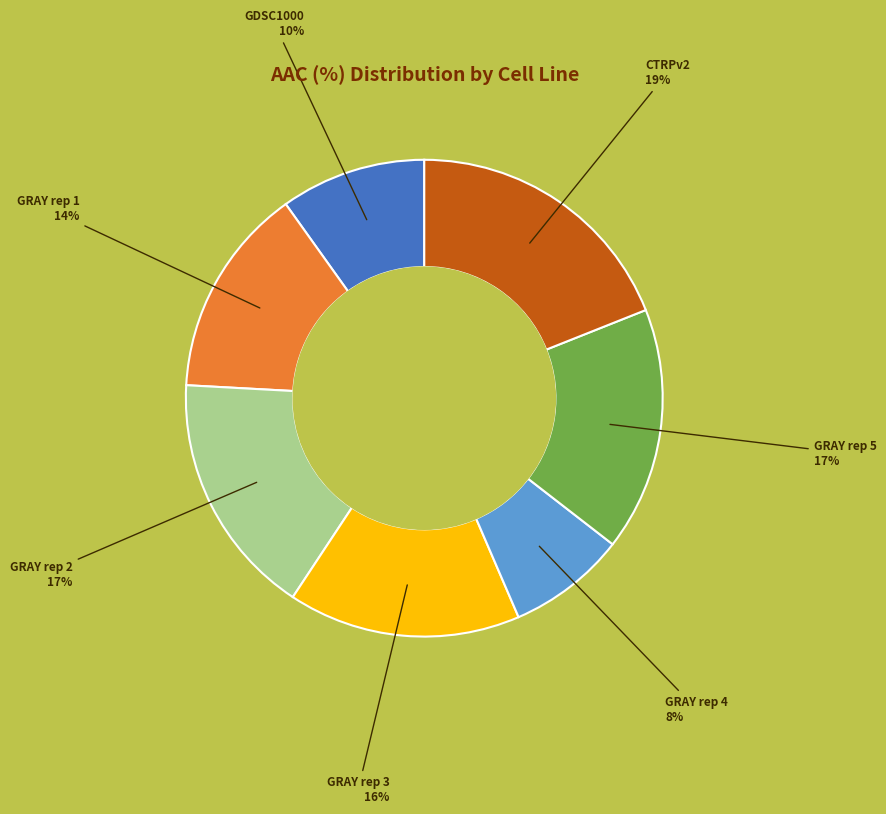

Is there a majority slice in this chart?

No